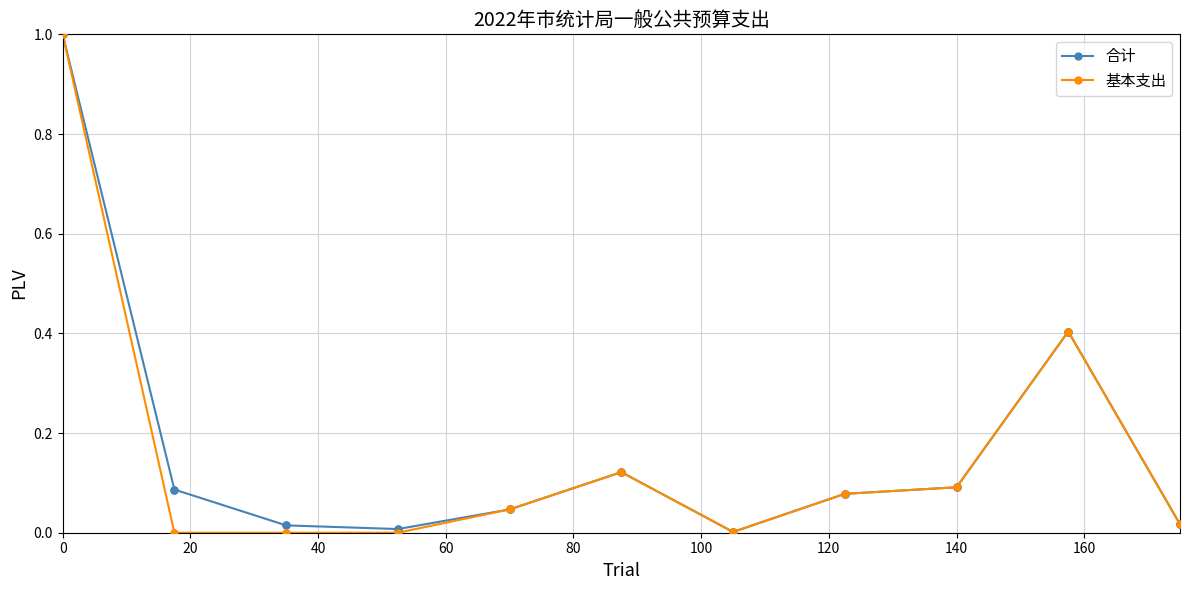

What are all the series names shown in the legend?

合计, 基本支出